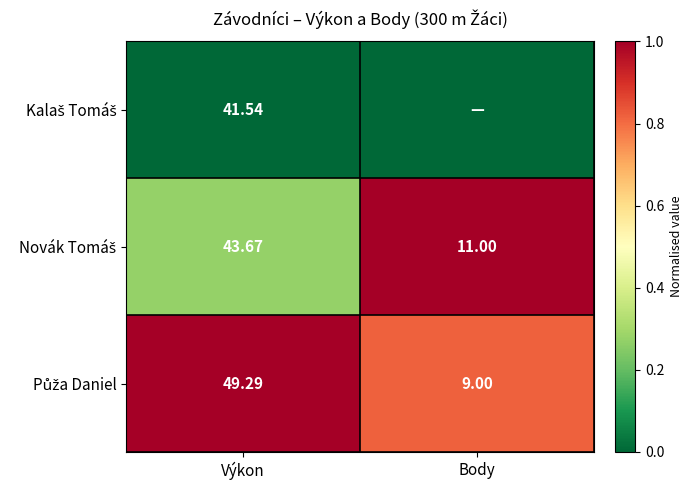

What is the total value across all series at Body?

1.8